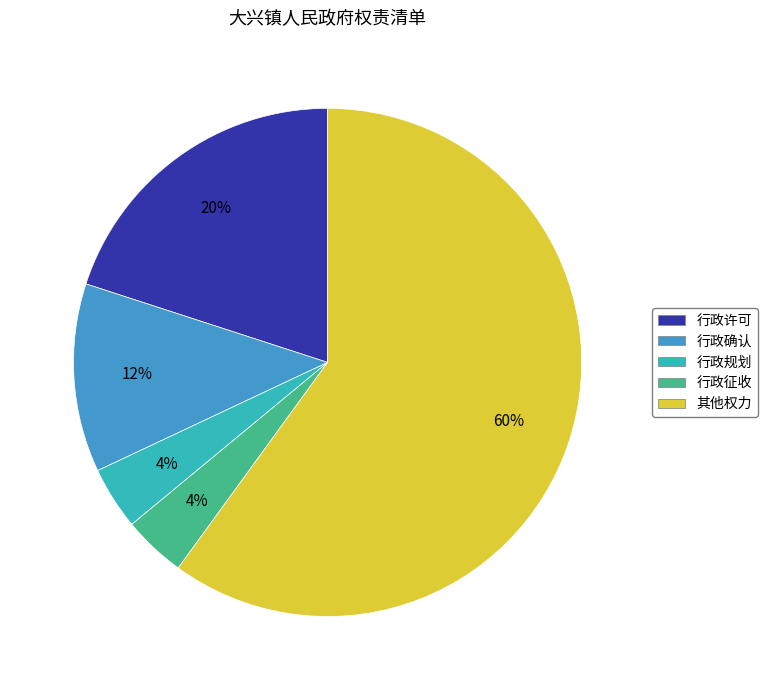

Is the sum of 行政许可 and 其他权力 greater than half?

Yes